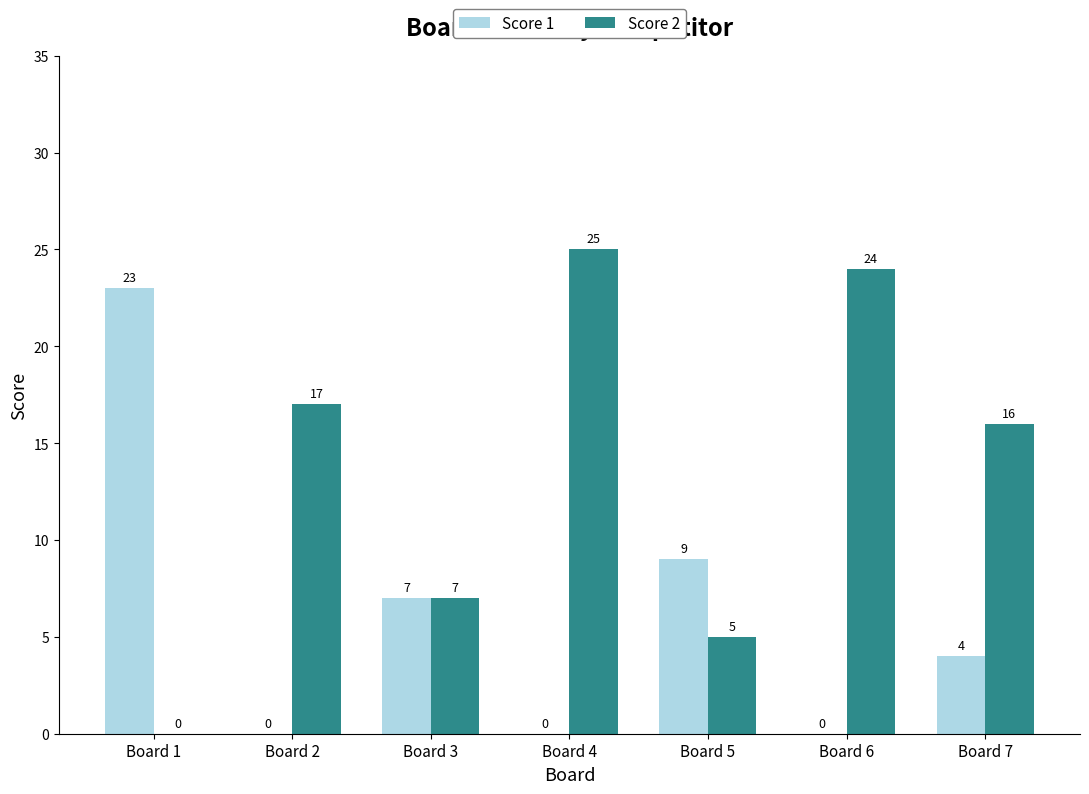

Between Board 5 and Board 6, which series saw the biggest shift?

Score 2